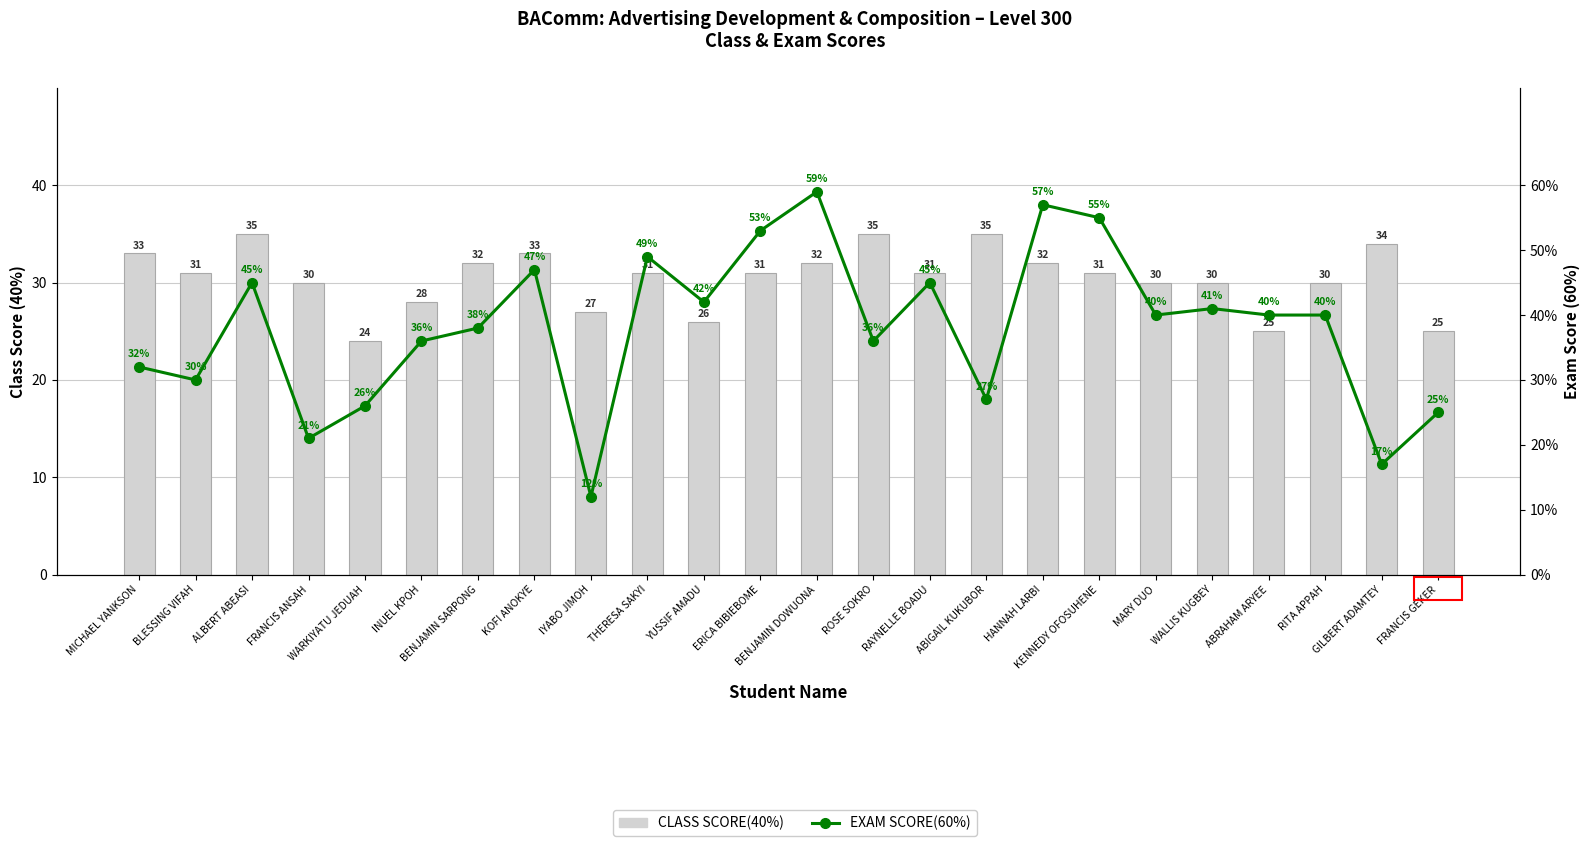

What is the label of the 17th bar from the right?

KOFI ANOKYE